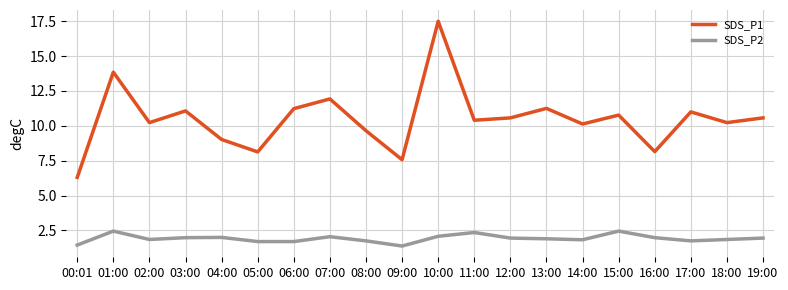

What is the smallest value displayed?

1.4